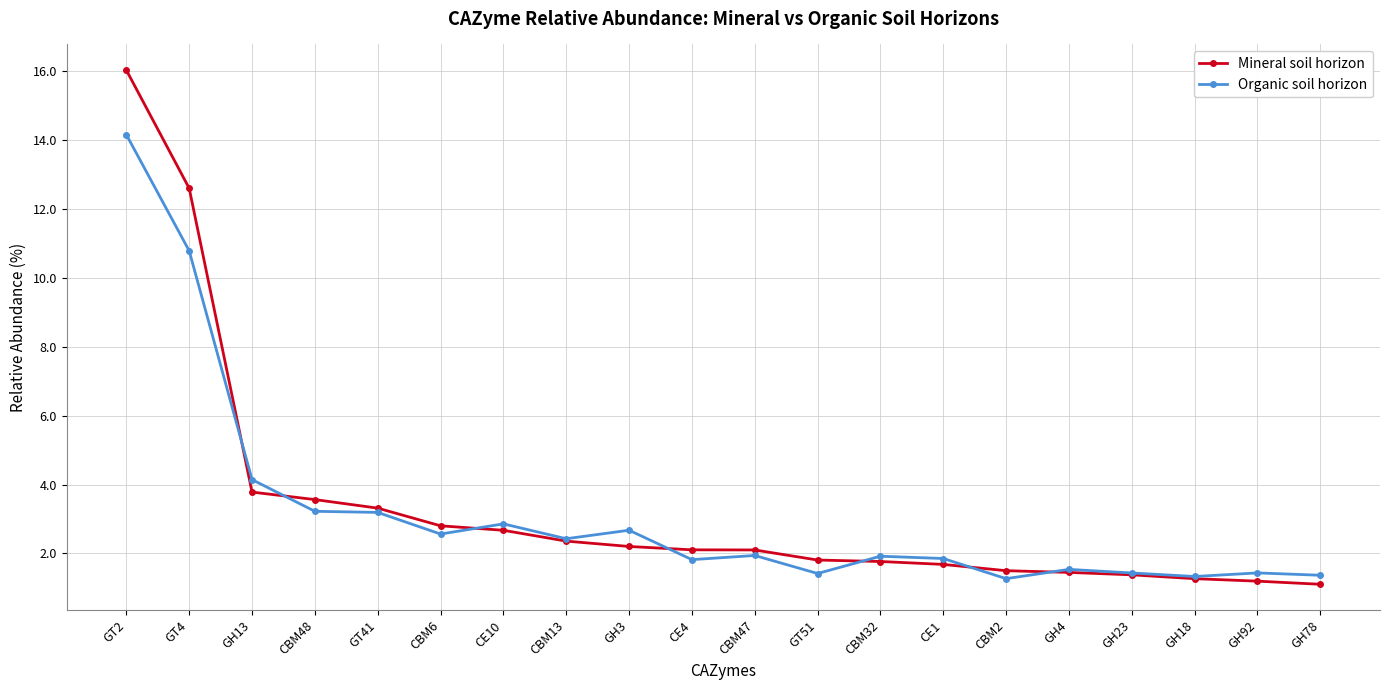

What is the spread (max minus min) of values at CBM13?

0.1